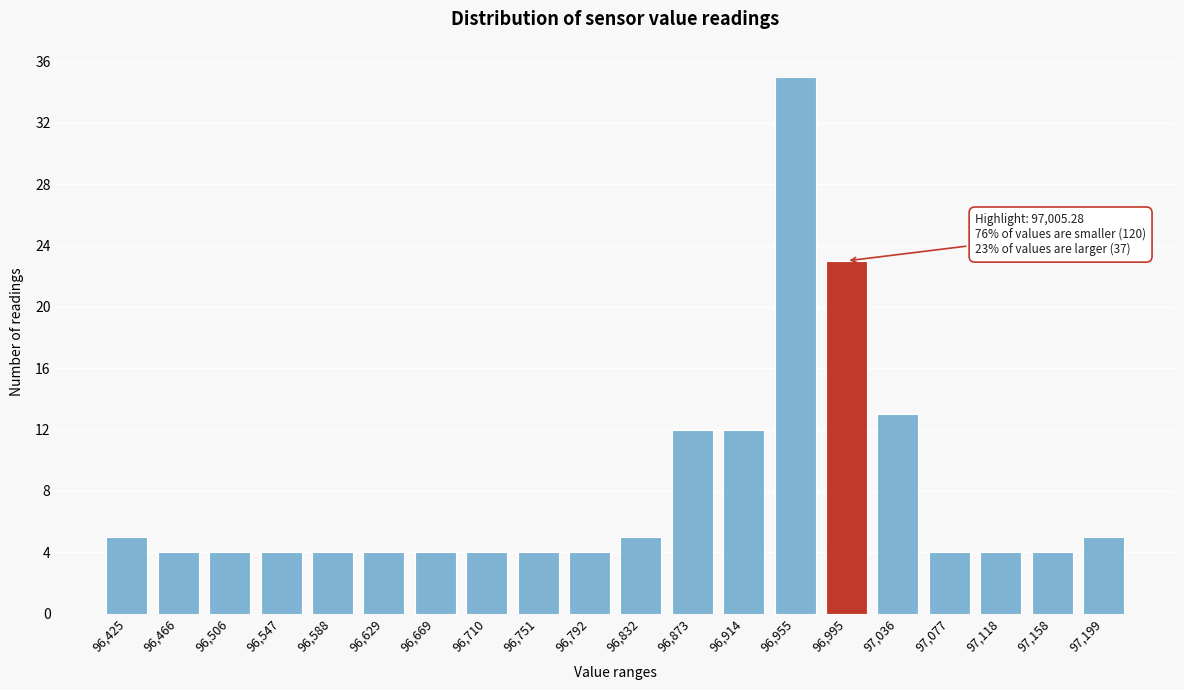

Reading right to left, transcribe all the data shown in this chart.

5	4	4	4	13	23	35	12	12	5	4	4	4	4	4	4	4	4	4	5